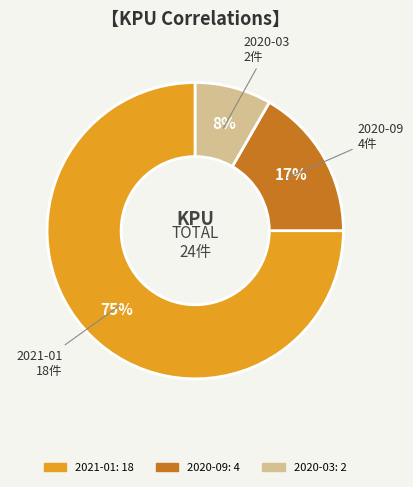

To the nearest percent, what is the average slice percentage?

33%